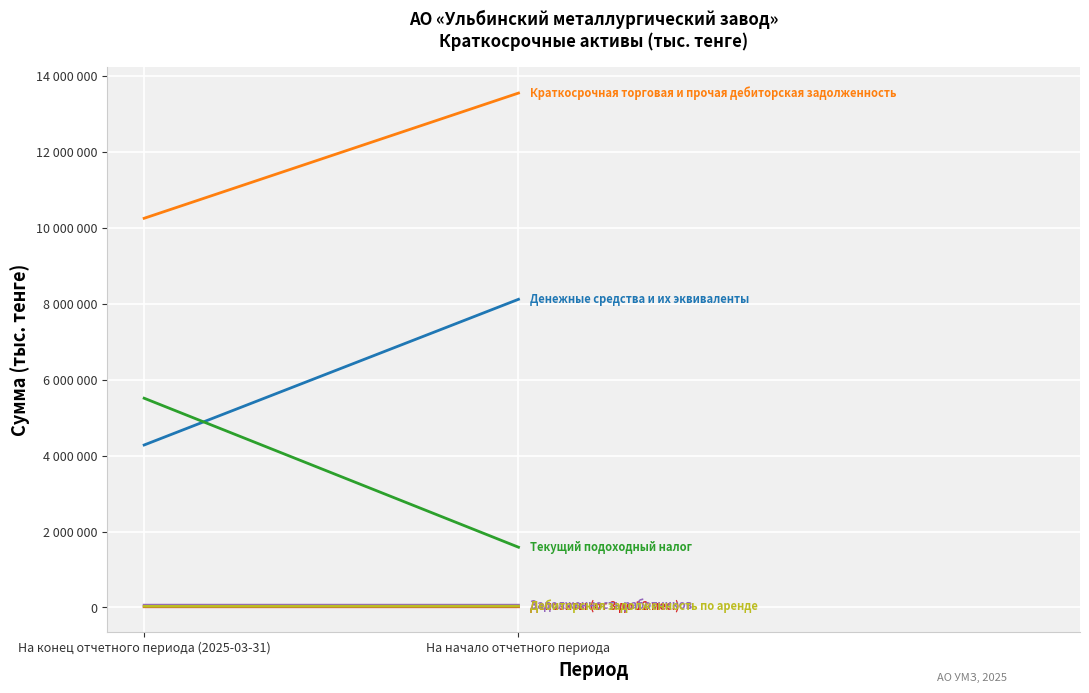

What is the approximate value of Задолженность работников at На начало отчетного периода, to the nearest 10?

60610